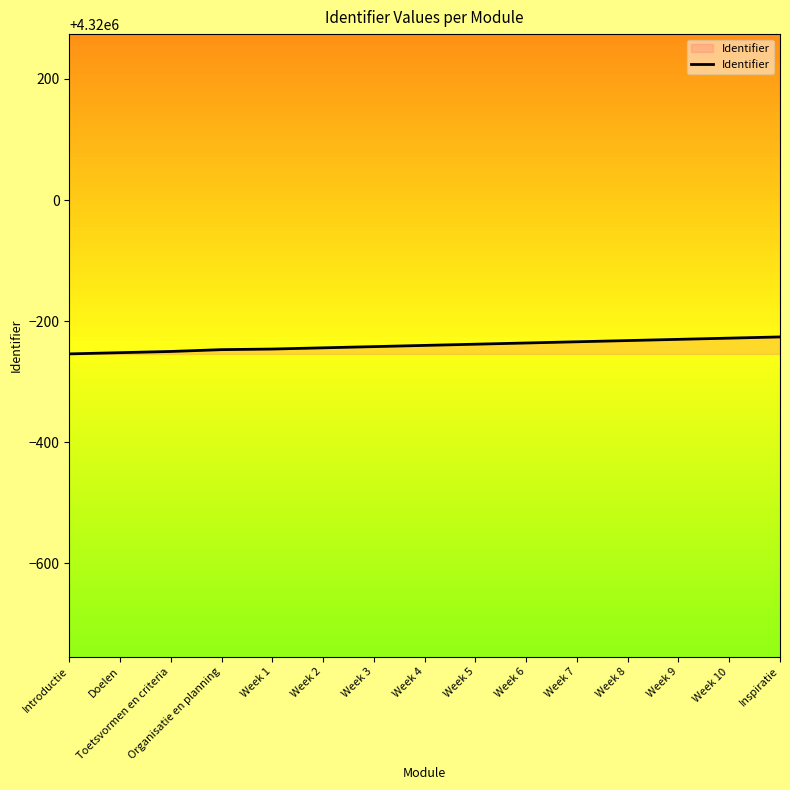

What is the sum of all values?

64796401